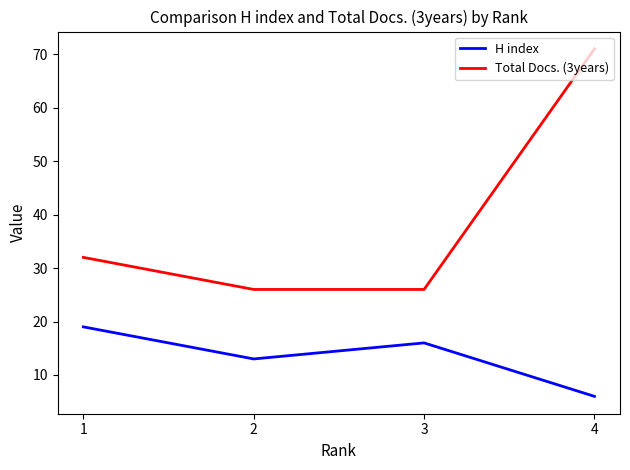

What is the spread (max minus min) of values at 3?

10